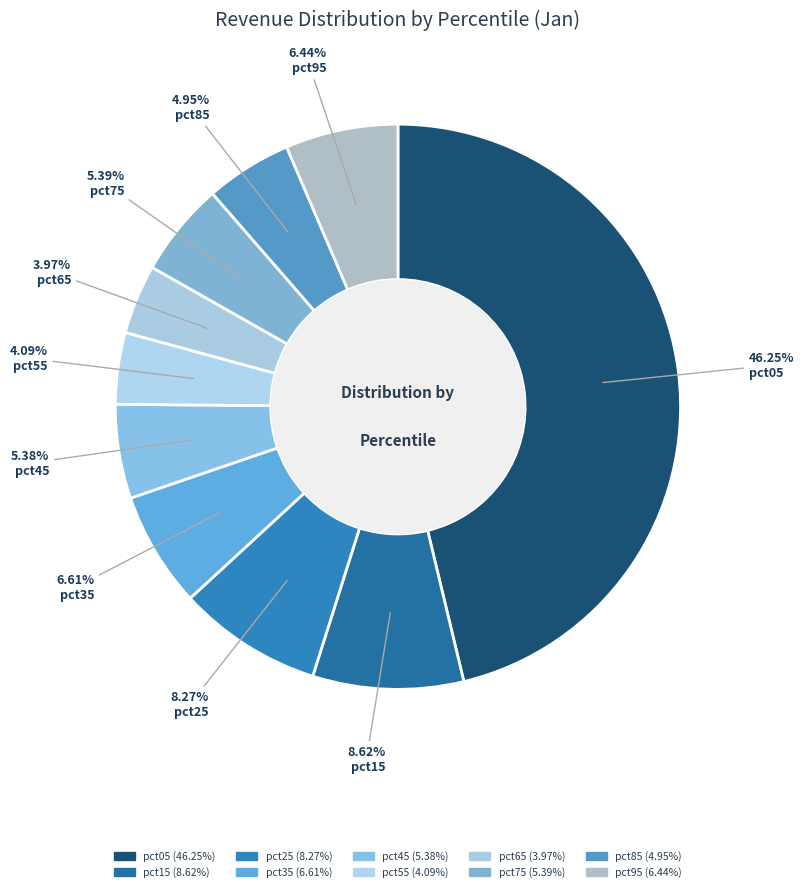

What percentage do pct55 and pct05 together represent?

50.3%